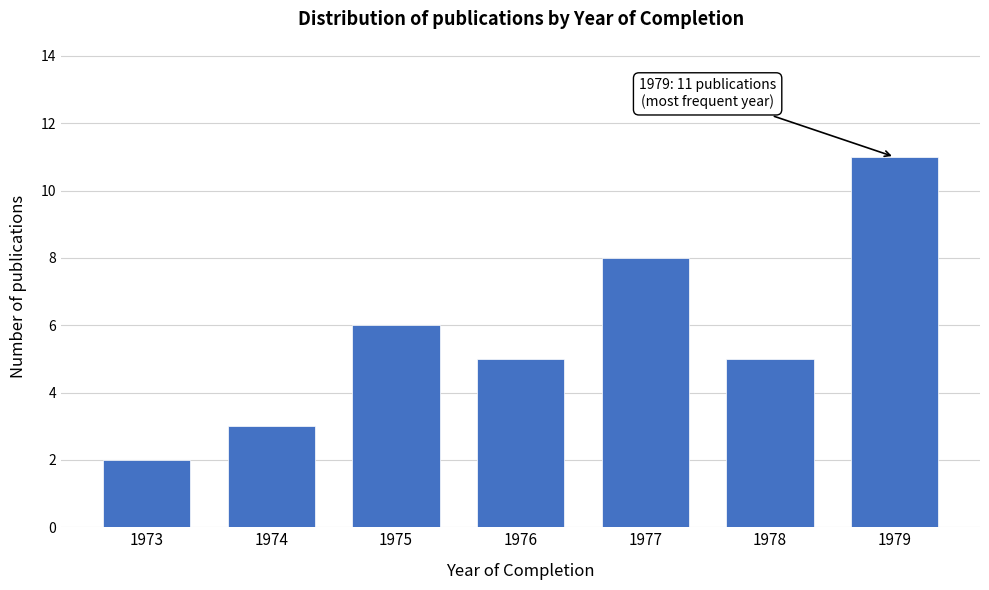

Reading left to right, transcribe all the data shown in this chart.

2	3	6	5	8	5	11